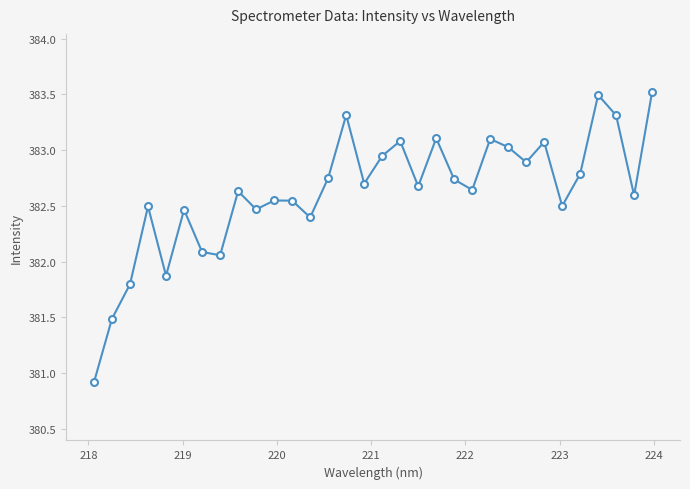

True or false: the data has more than 2 interior local peaks.

True